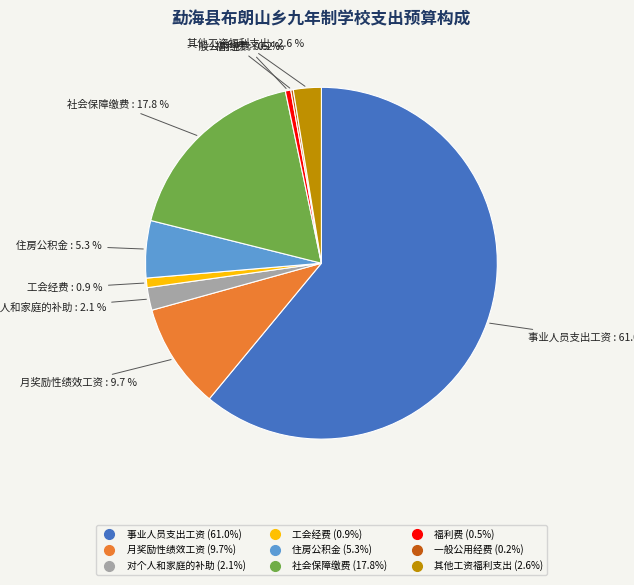

What percentage is the 月奖励性绩效工资 slice, to the nearest percent?

10%